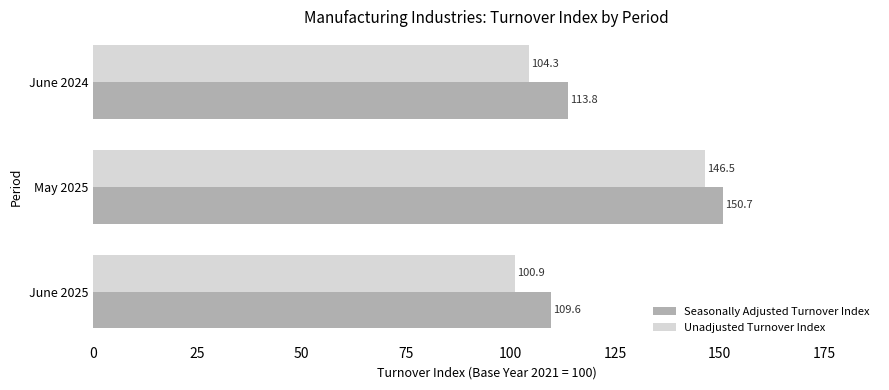

At which label is Unadjusted Turnover Index closest to 123?

June 2024